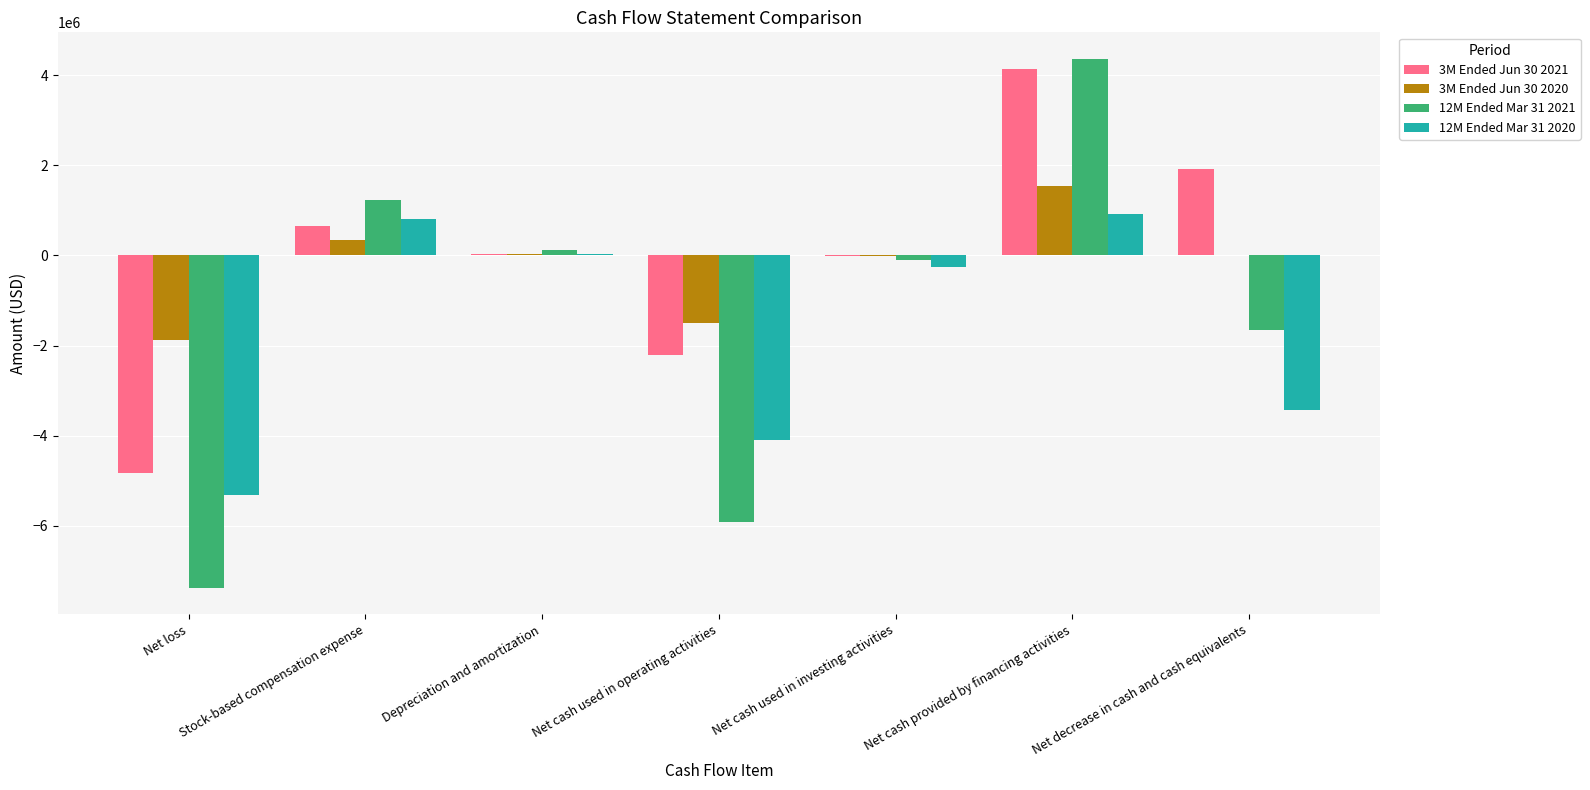

Which series has the largest total across all categories?

3M Ended Jun 30 2021